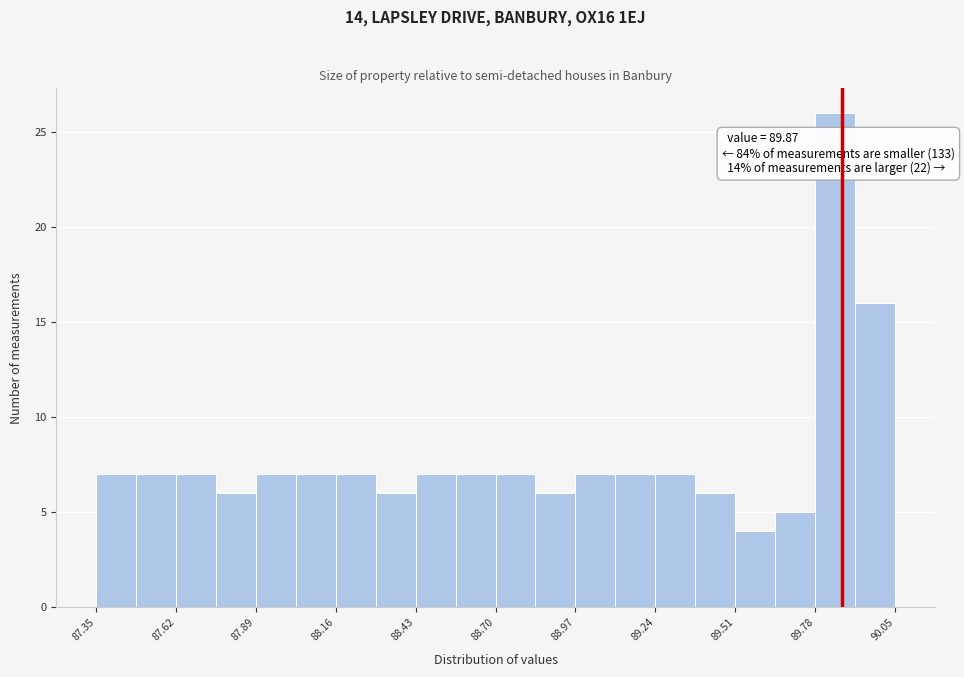

Read against the x-axis, roughly where is the centre of the tallest bar?

89.85